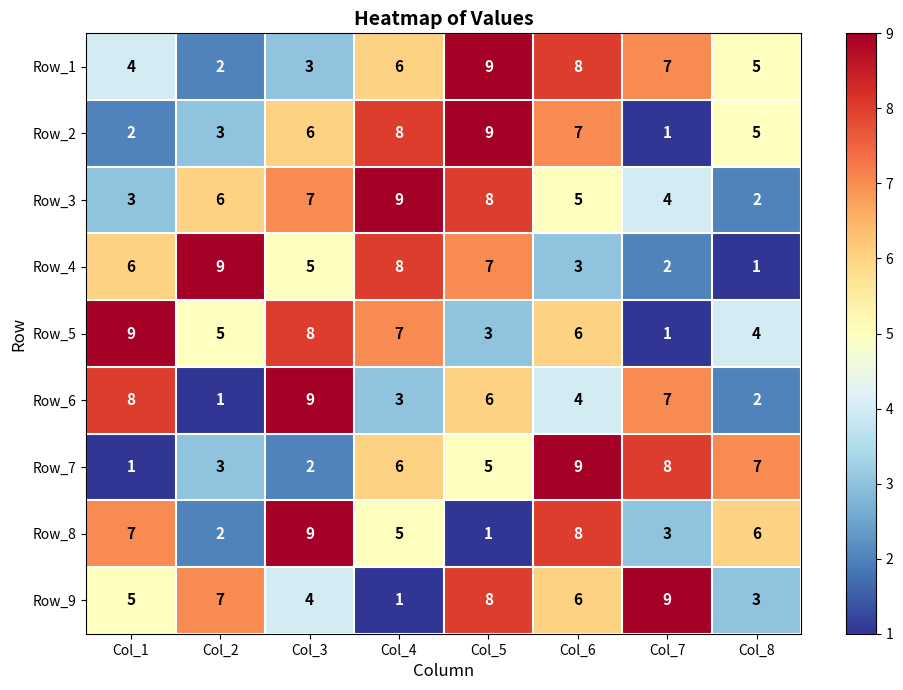

What is the greatest value displayed?

9